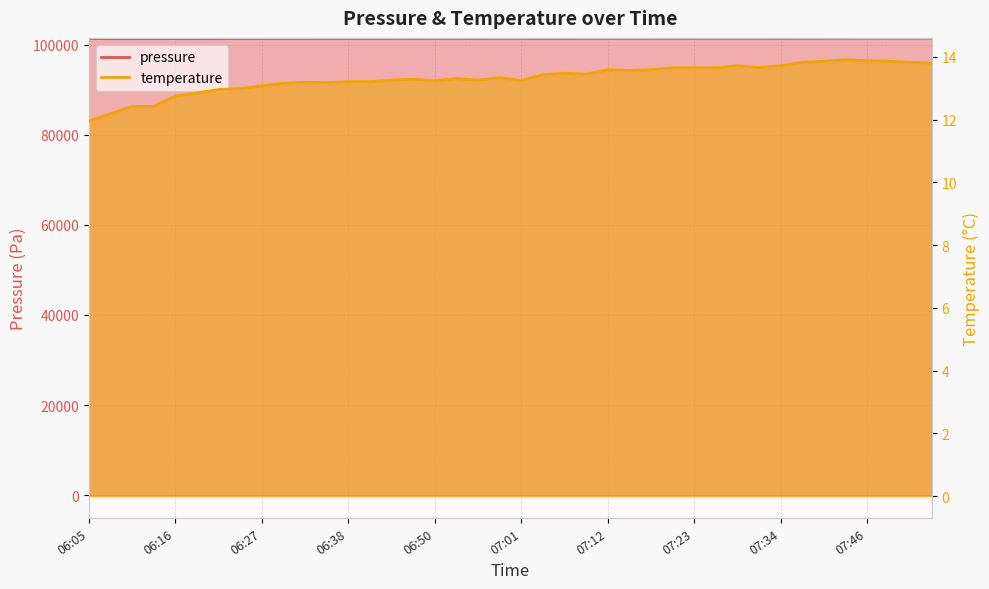

What is the minimum value for pressure?

101333.2